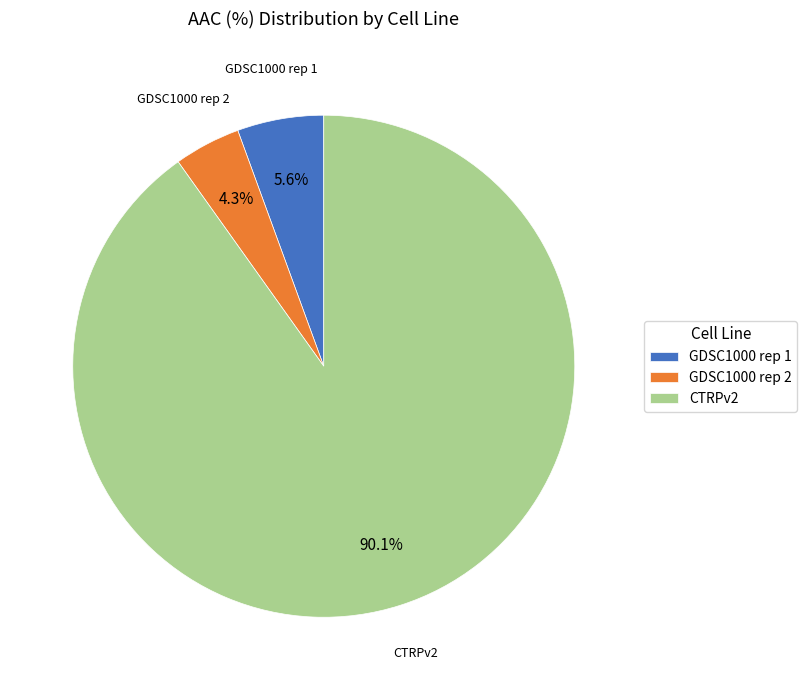

What is the ratio of the value at GDSC1000 rep 2 to the value at GDSC1000 rep 1?

0.8